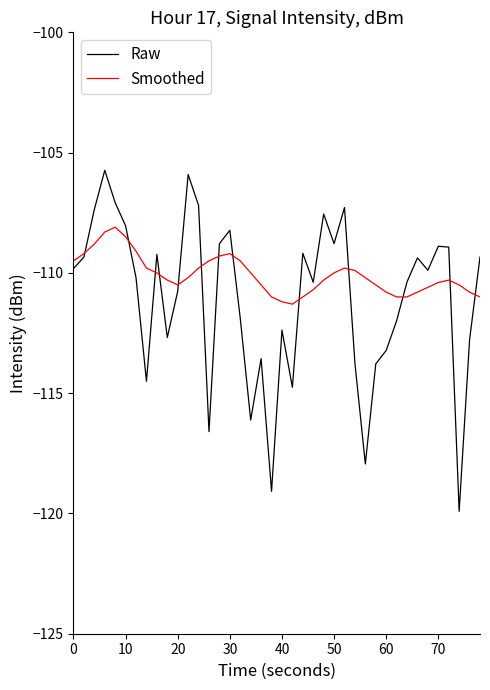

What is the maximum value shown in the chart?

-105.7